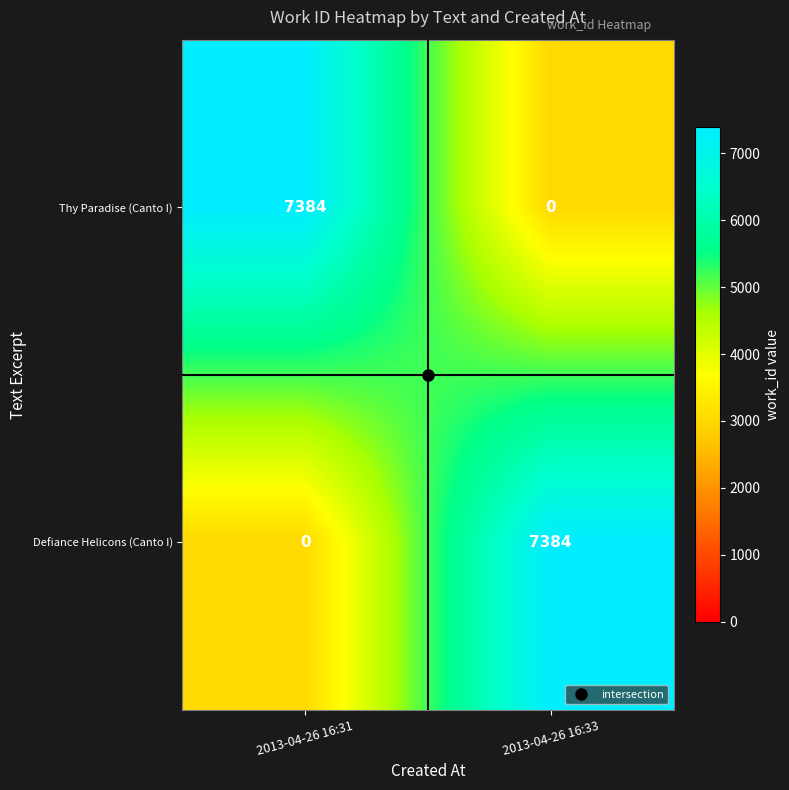

Count the number of data series in this chart.

2